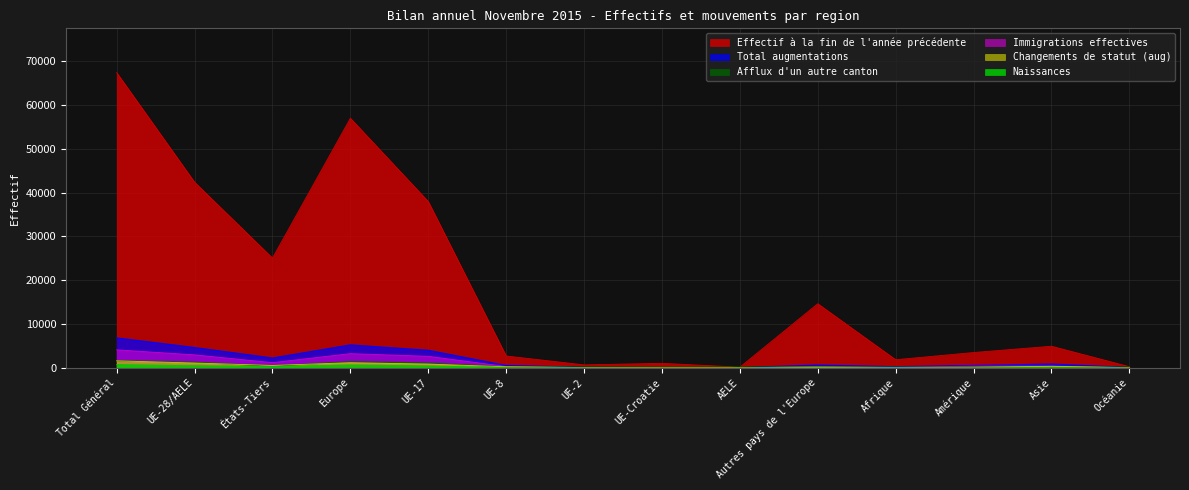

The value of Naissances at Total Général is 717. True or false?

True